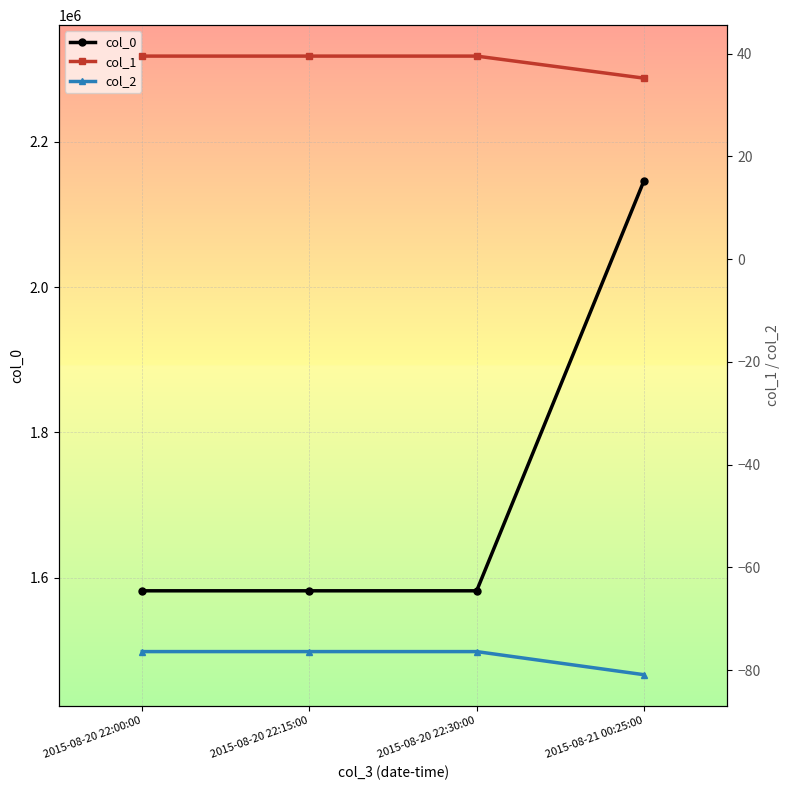

Reading left to right, extract all data points from this chart.

col_0: 1581700.0	1581700.0	1581700.0	2146285.0
col_1: 39.5	39.5	39.5	35.2
col_2: -76.4	-76.4	-76.4	-80.9